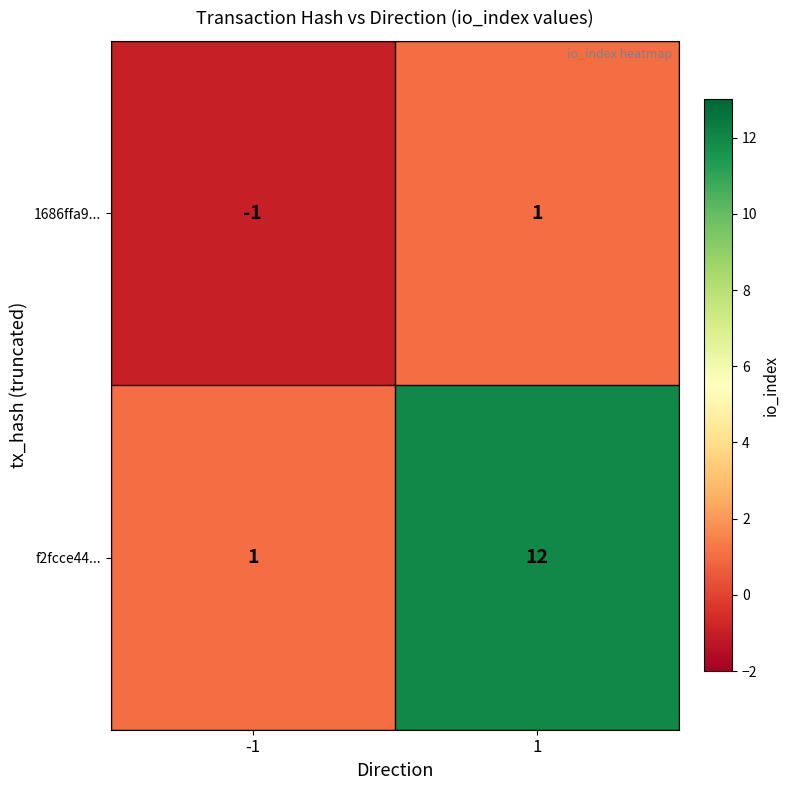

True or false: f2fcce44... has a value of 0 at -1.

False